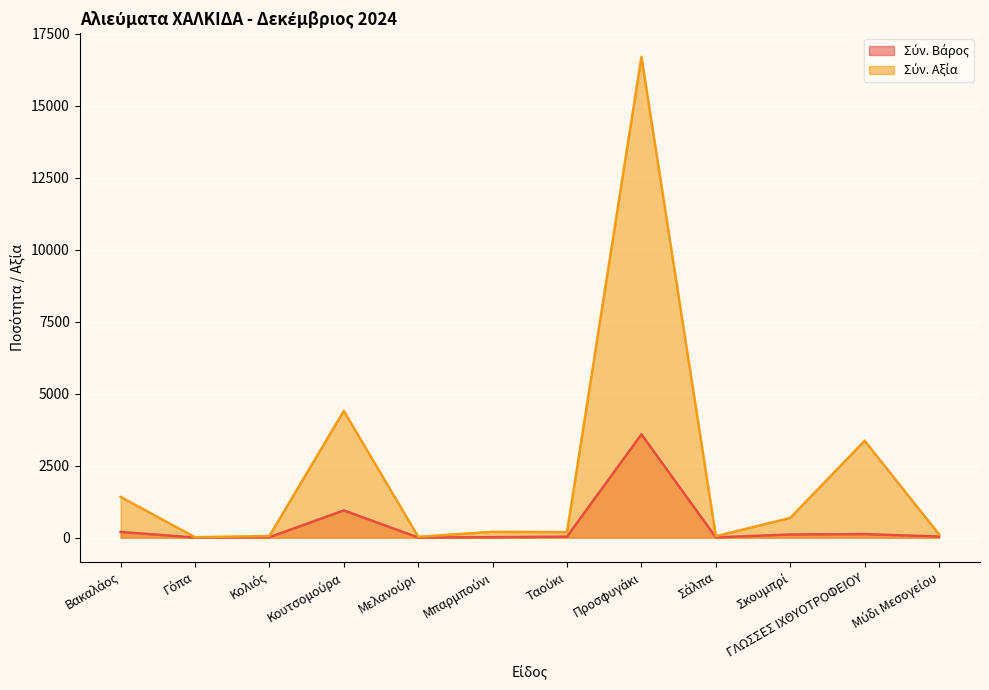

At which label is Σύν. Βάρος closest to 1796?

Κουτσομούρα